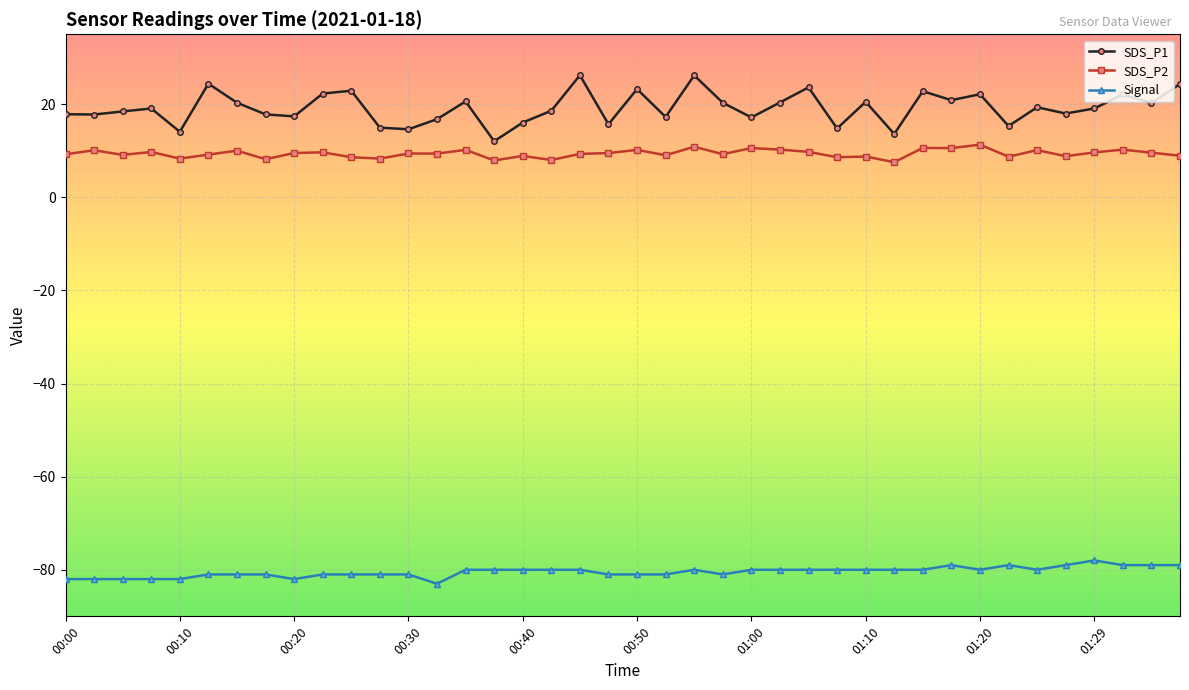

List the series in order of their peak value, highest first.

SDS_P1, SDS_P2, Signal